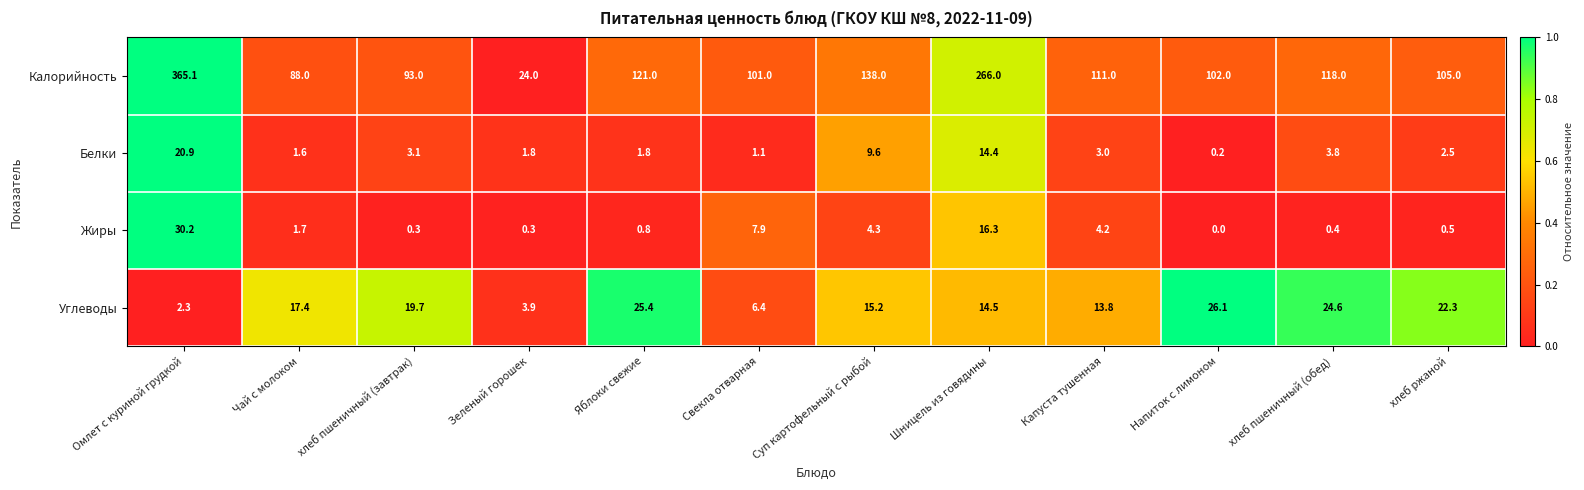

At how many categories does at least one series exceed 0?

12